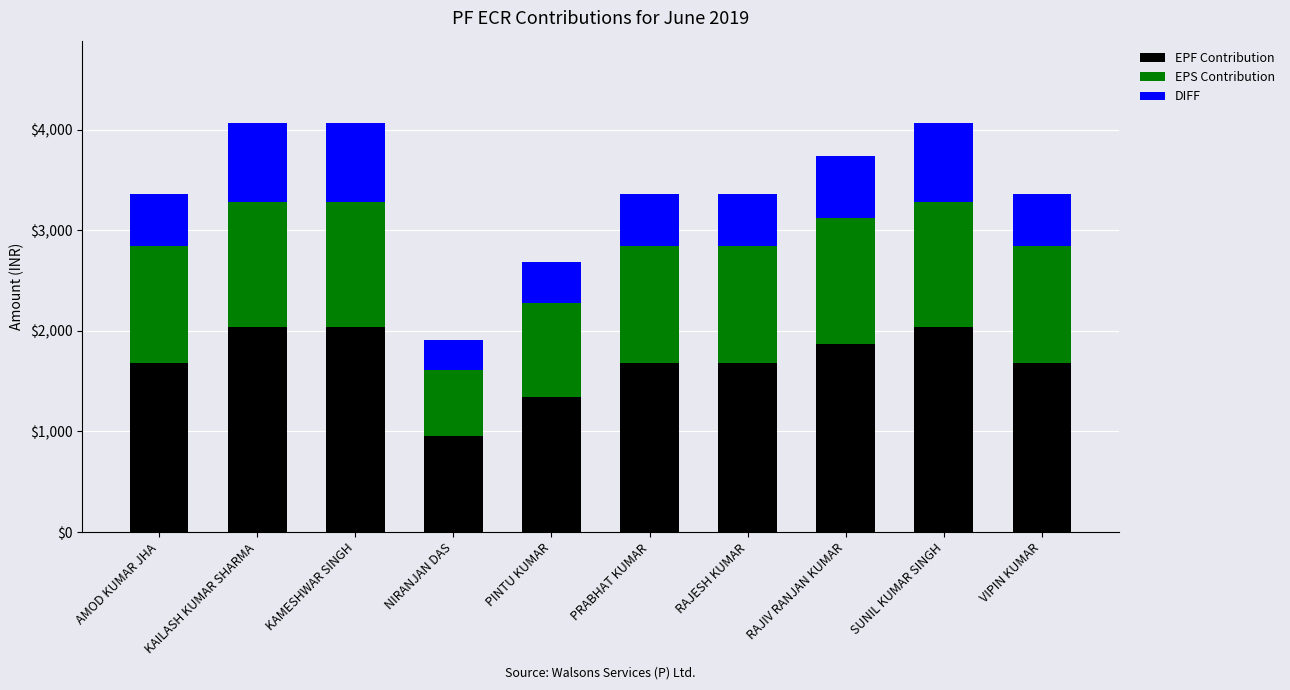

What is the total value across all series at PINTU KUMAR?

2688